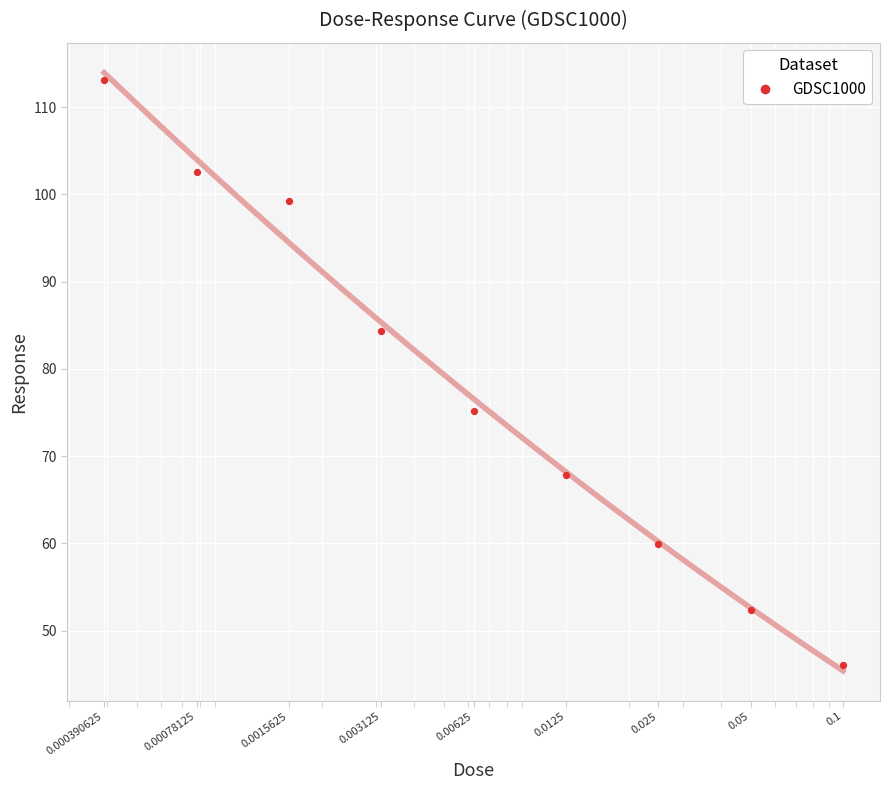

What is the change in value from 0.00078125 to 0.1?

-56.5